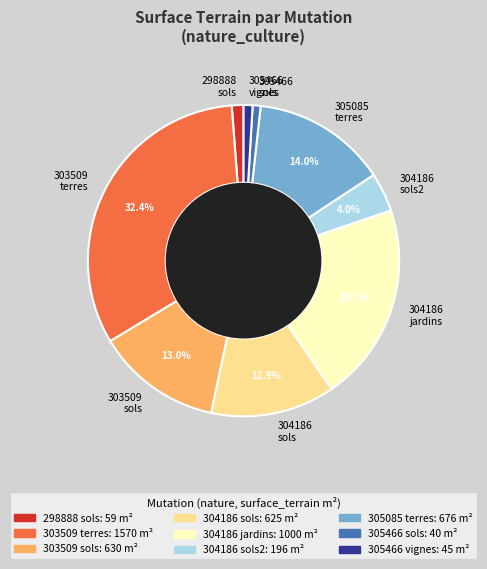

Combined, do 305085 terres and 303509 sols account for over 50%?

No